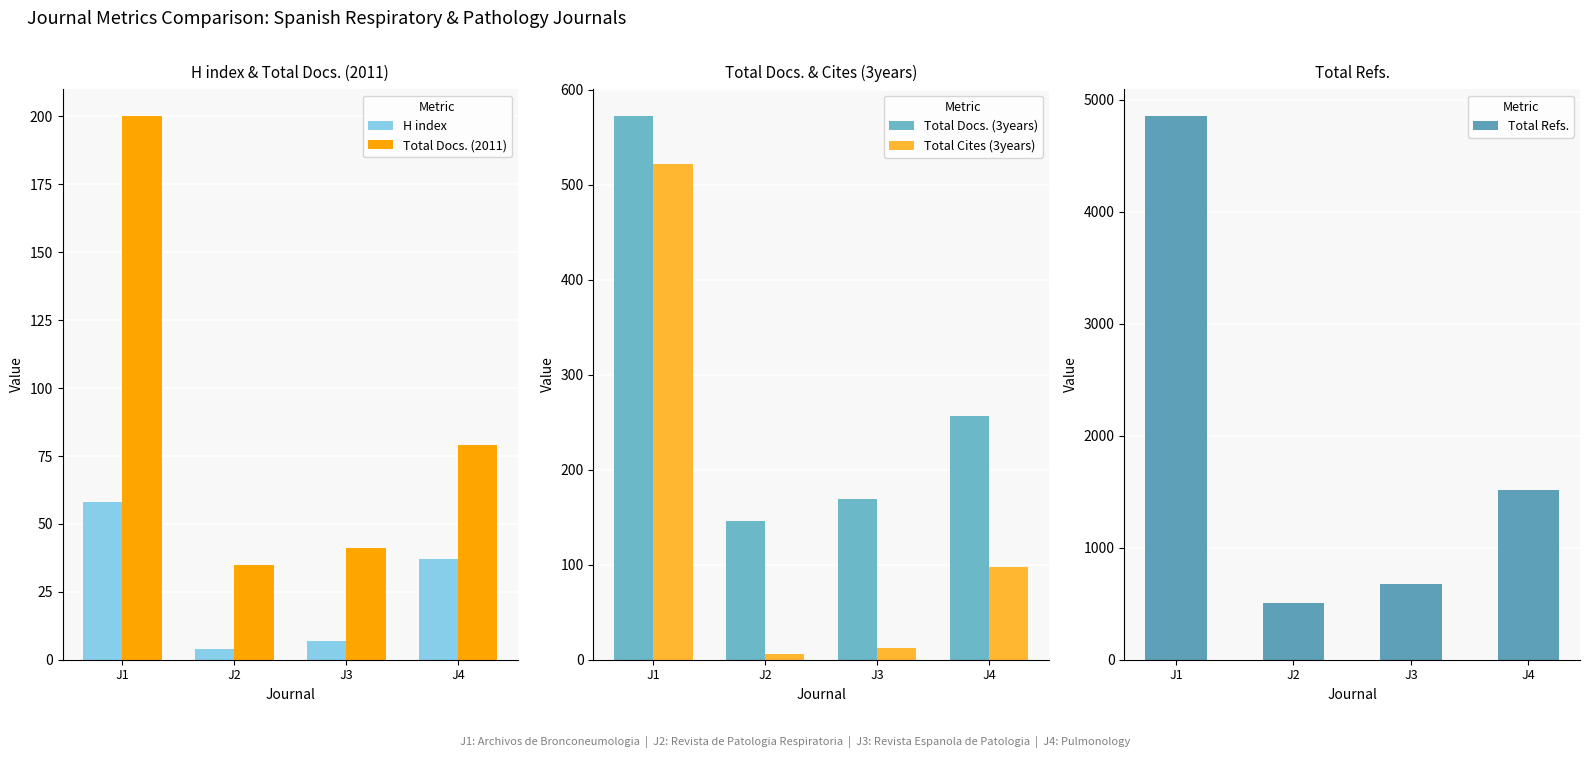

What is the difference between the second highest and second lowest values in the Total Docs. (2011) series?

38